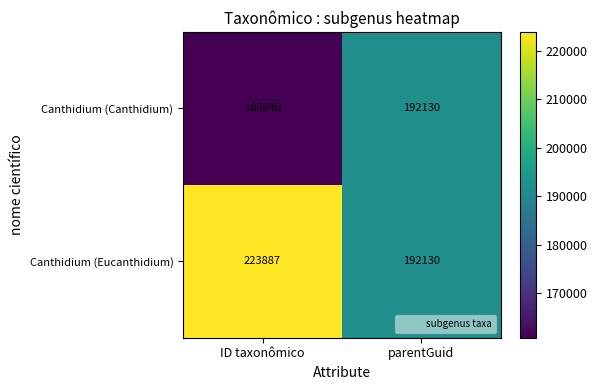

How many data points does each series have?

2